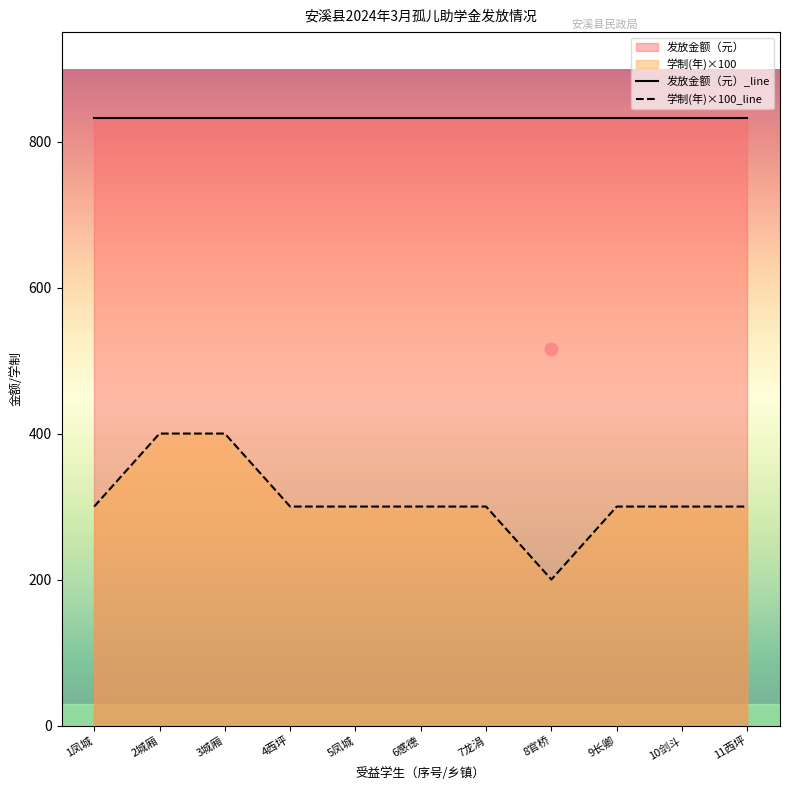

Which series reaches the minimum Y coordinate?

学制(年)×100_line